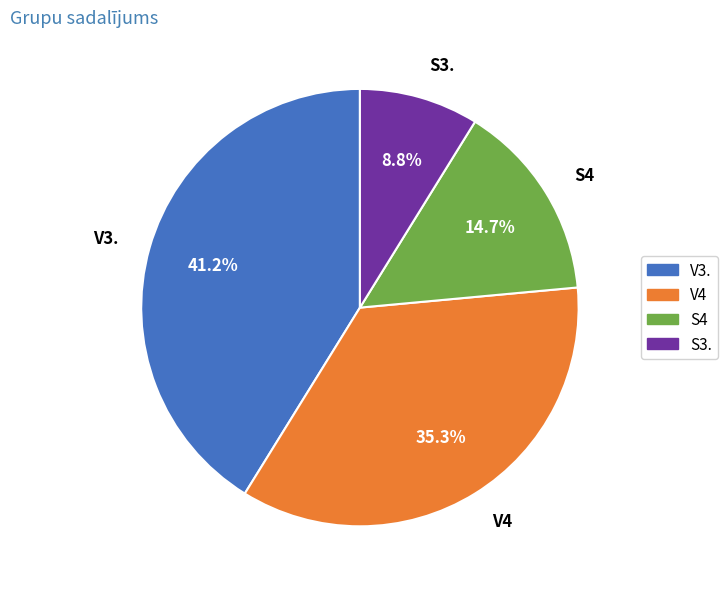

Is it true that V3. is 41% of the pie?

True